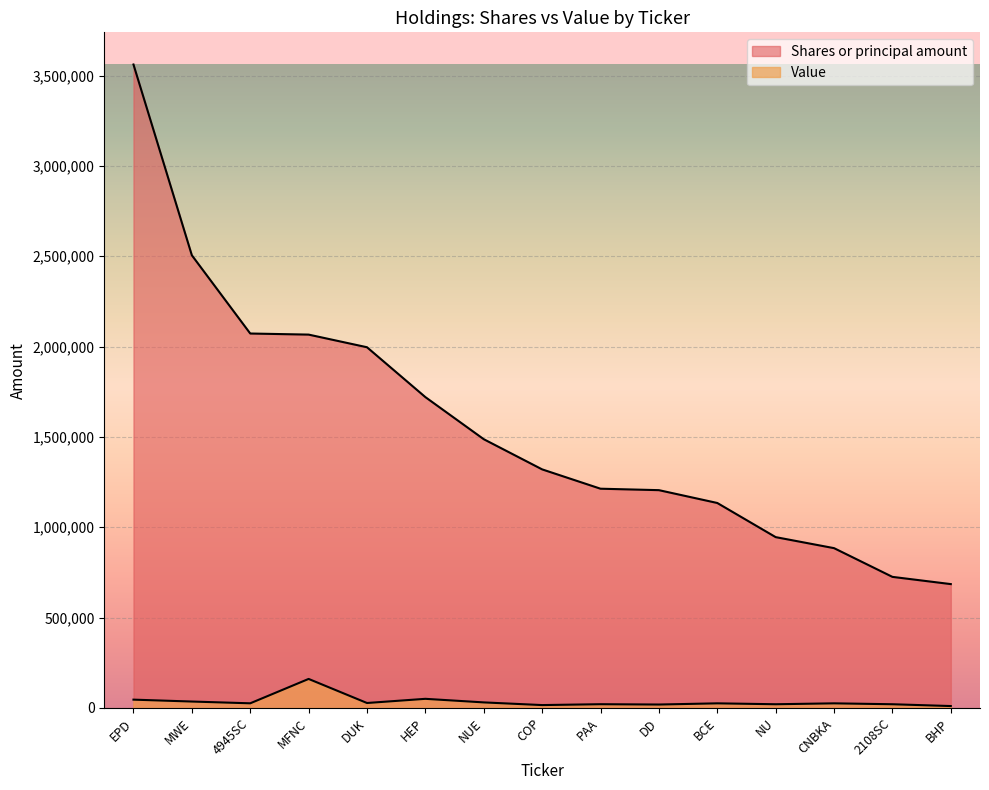

What is the average value of the Value series?

35126